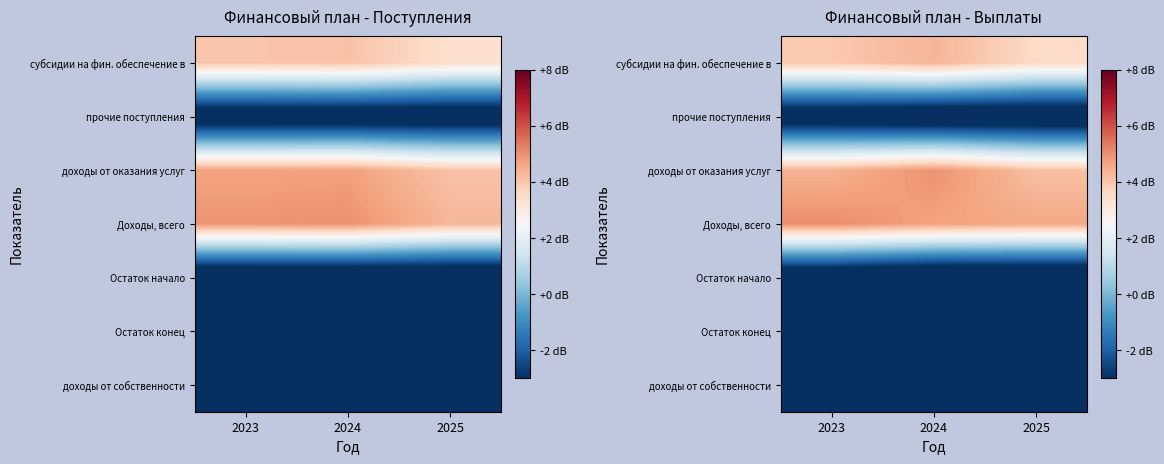

What is the difference between the maximum and second lowest values in the прочие поступления series?

0.3